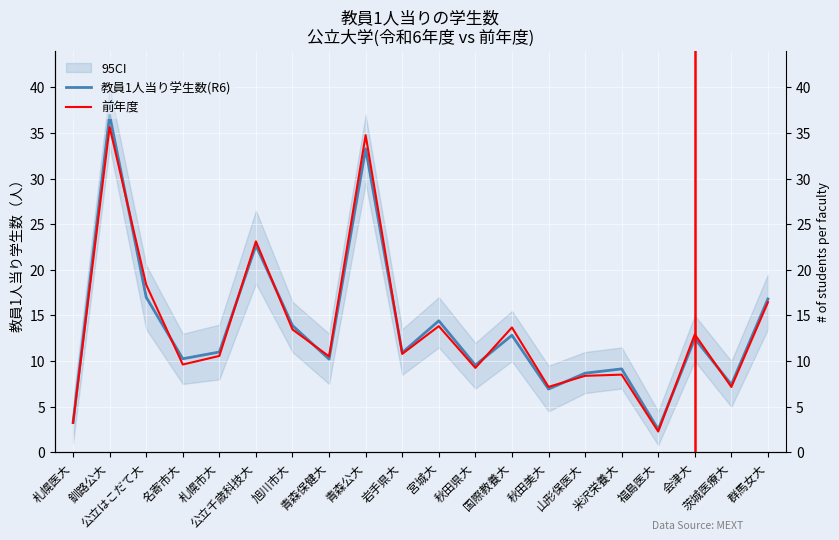

At which label is 教員1人当り学生数(R6) closest to 19?

公立はこだて大